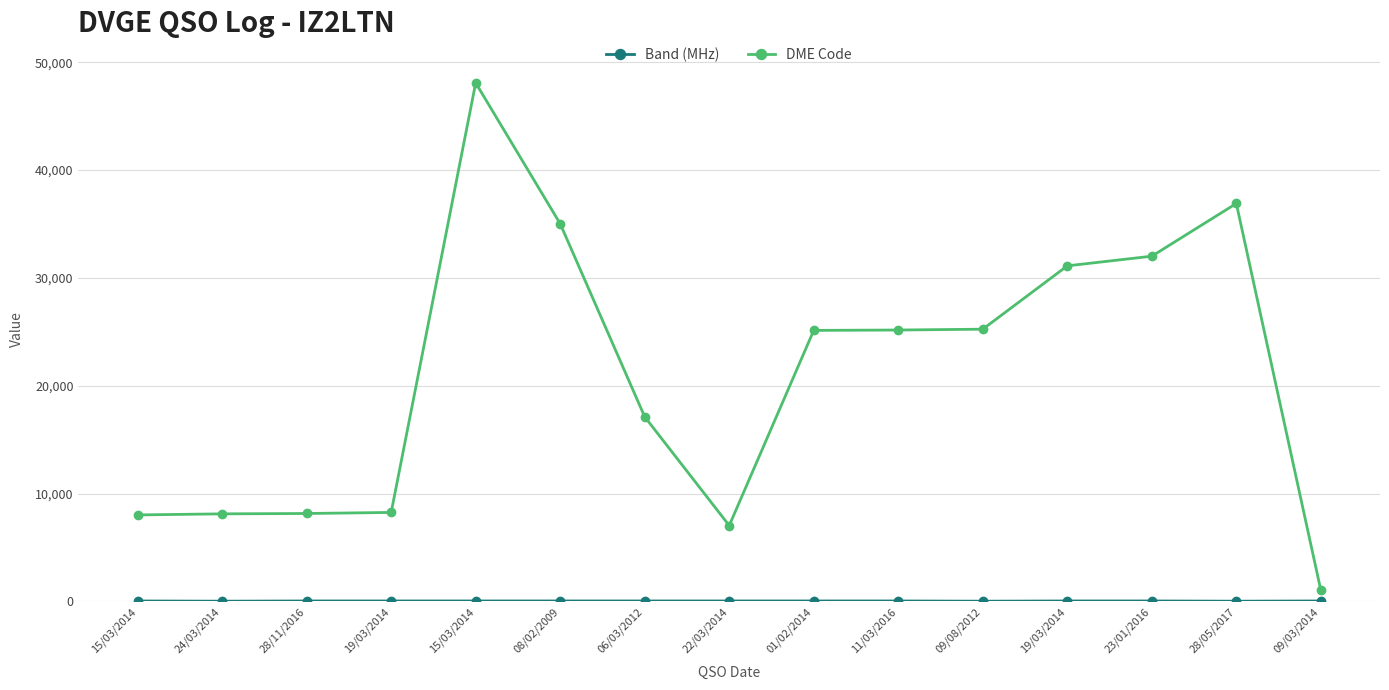

How many lines are shown in the chart?

2